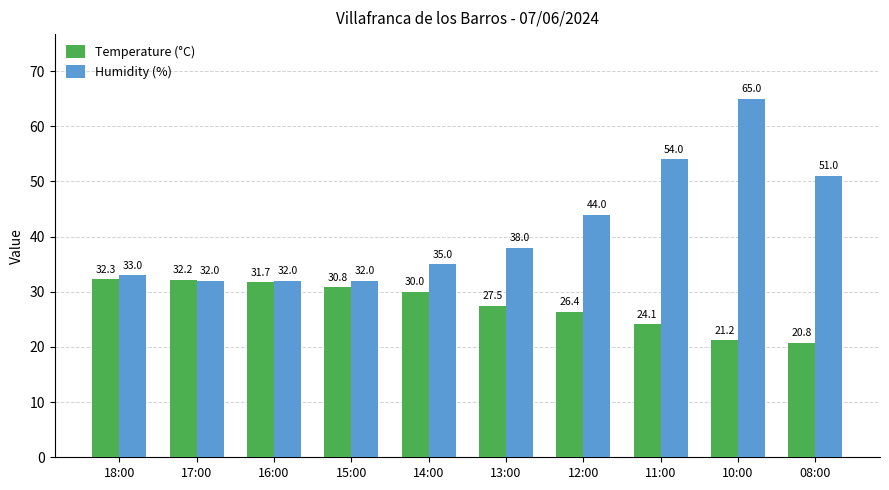

Reading left to right, transcribe all the data shown in this chart.

Temperature (°C): 32.3	32.2	31.7	30.8	30.0	27.5	26.4	24.1	21.2	20.8
Humidity (%): 33.0	32.0	32.0	32.0	35.0	38.0	44.0	54.0	65.0	51.0